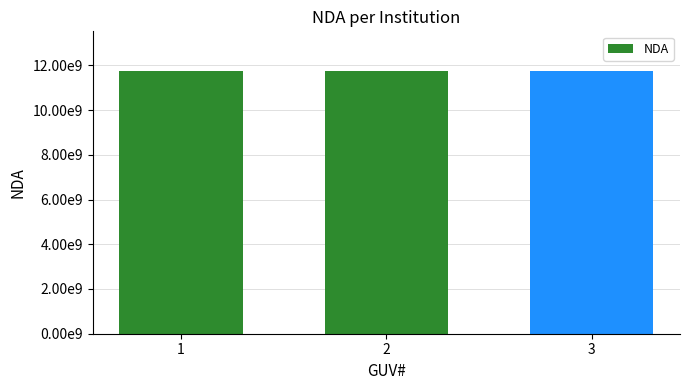

Does the chart contain any negative values?

No